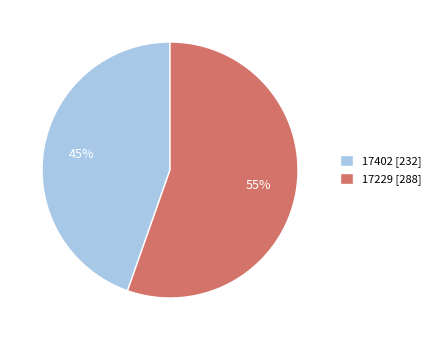

To the nearest percent, what percentage of the pie is 17402 [232]?

45%